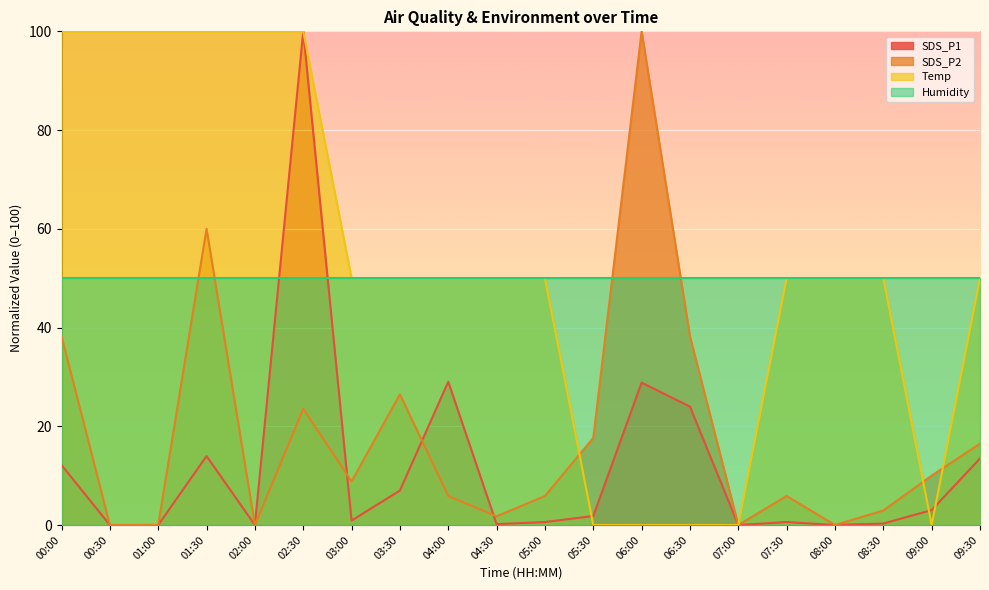

True or false: Temp and SDS_P1 cross at least once.

True